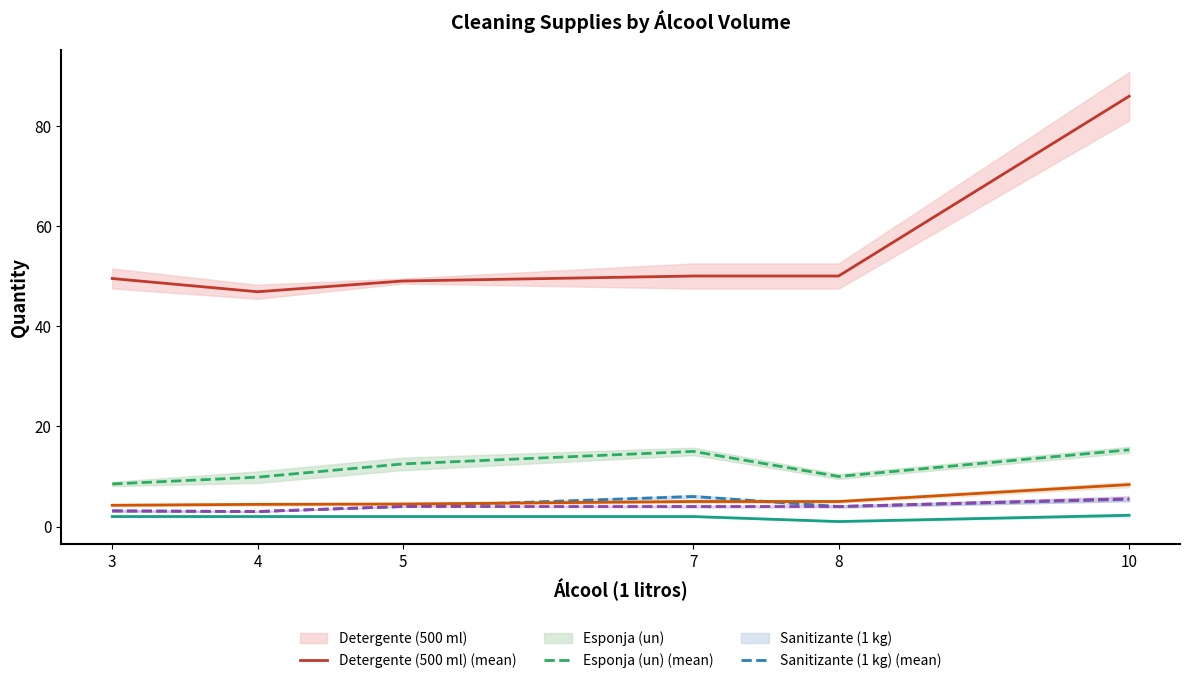

True or false: Esponja (un) (mean) and Agua Sanit. (1 litro) (mean) cross at least once.

False